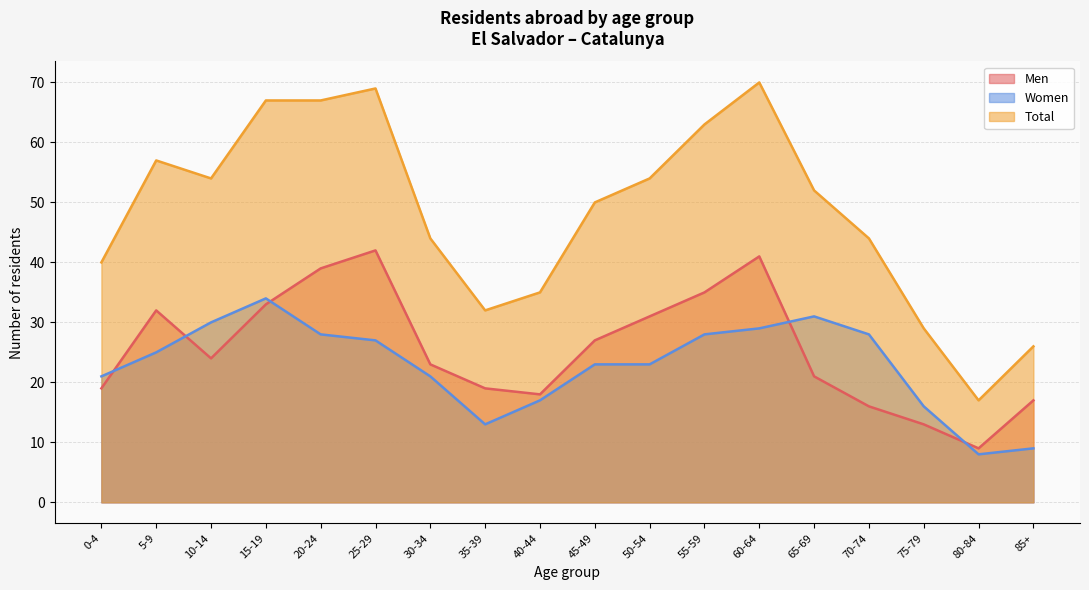

At how many categories does at least one series exceed 29?

15